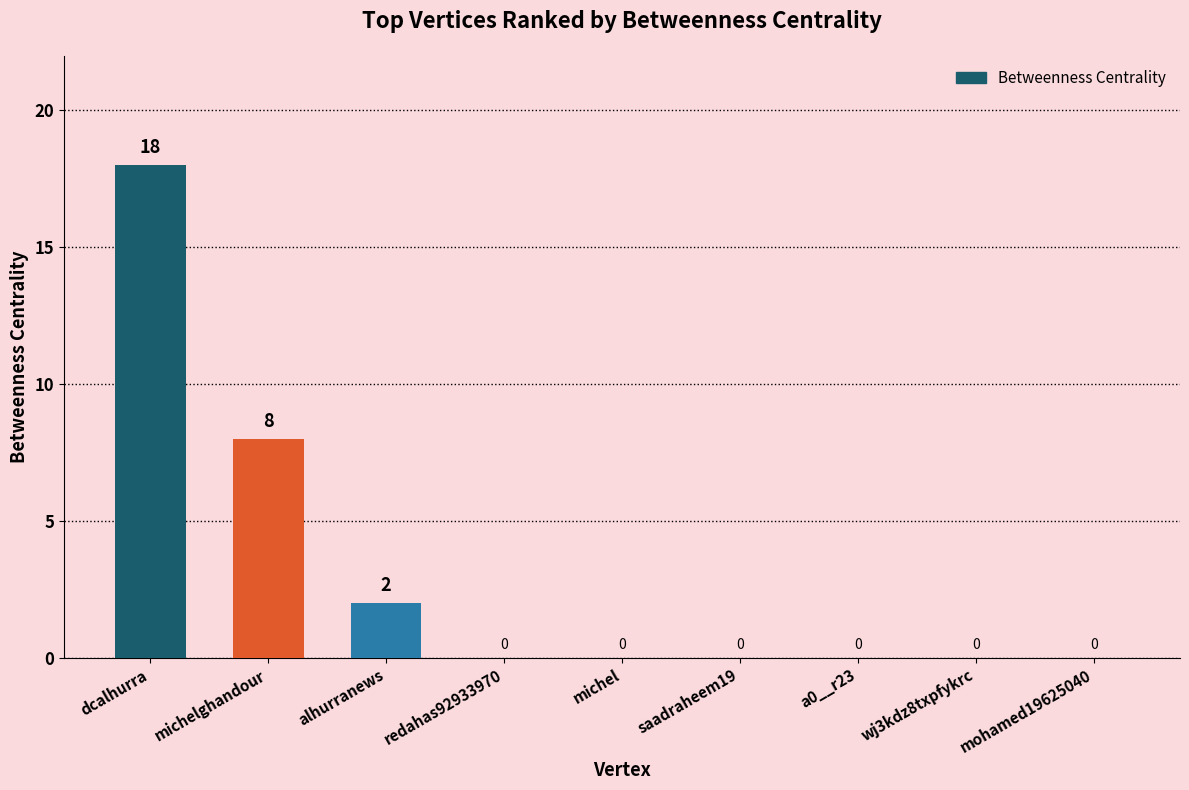

At which label is the value closest to 9?

michelghandour